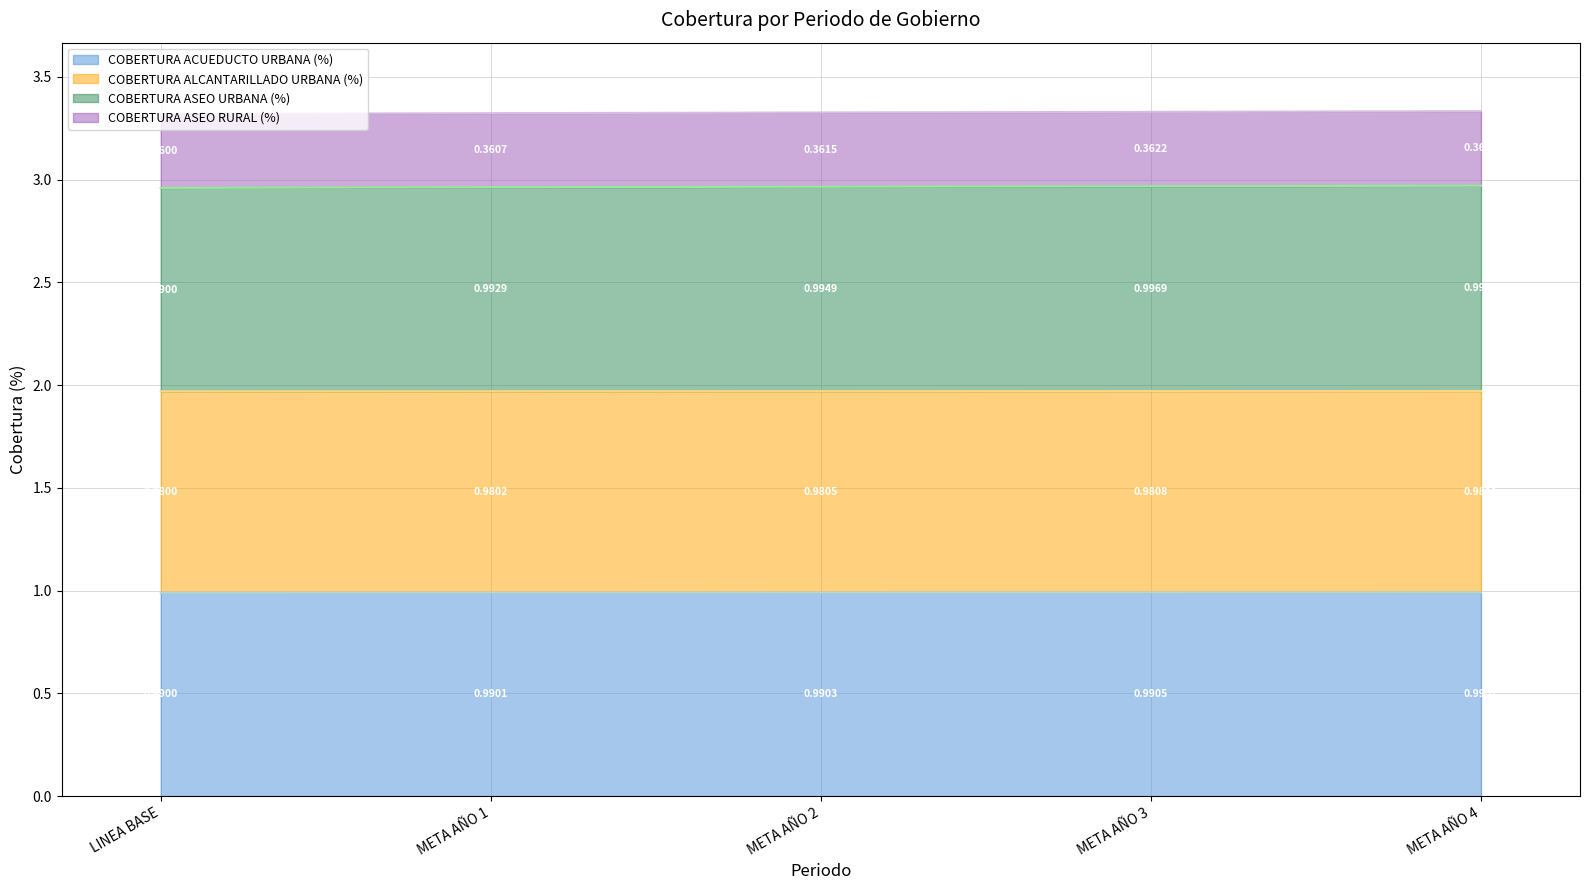

List the labels in order of COBERTURA ACUEDUCTO URBANA (%) value, smallest first.

LINEA BASE, META AÑO 1, META AÑO 2, META AÑO 3, META AÑO 4